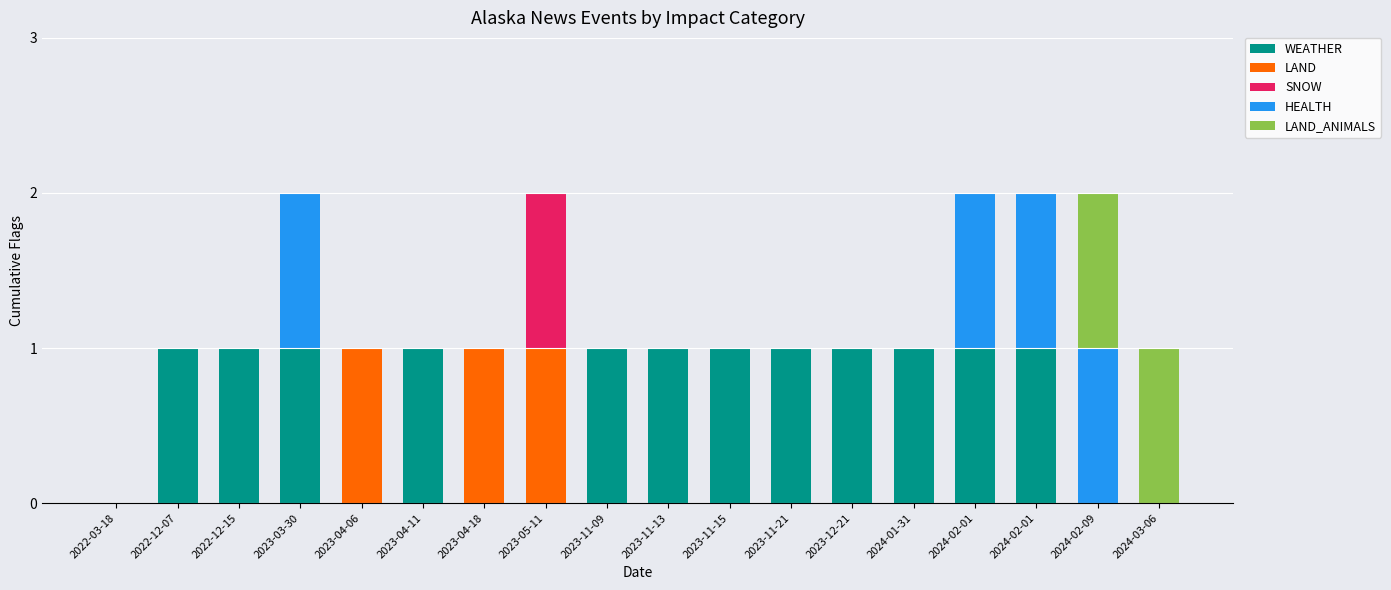

Are the bars grouped side by side (vs. stacked)?

No